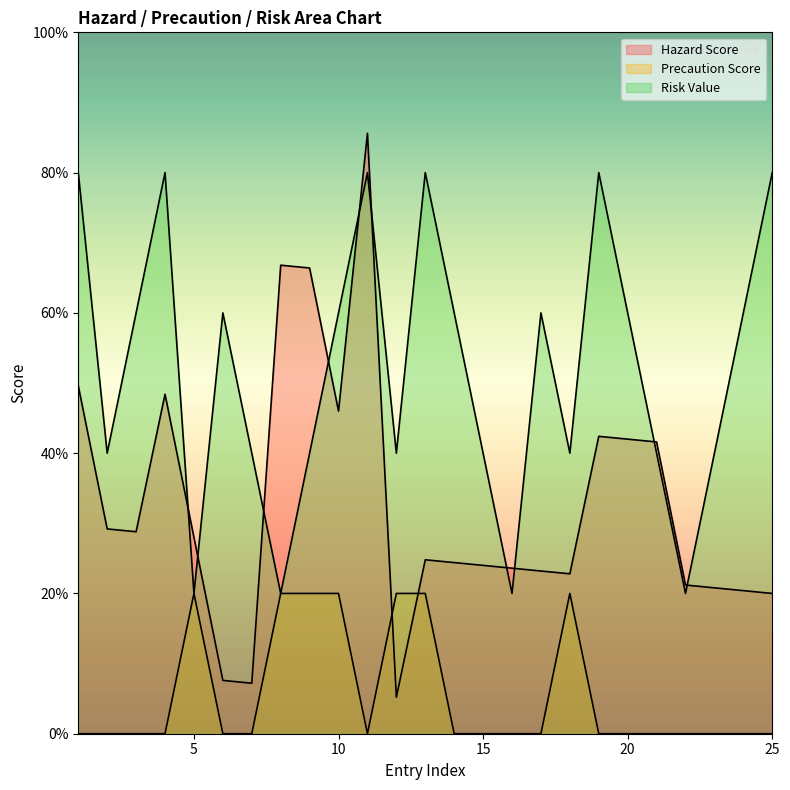

List the series in order of their overall mean, highest first.

Risk Value, Hazard Score, Precaution Score